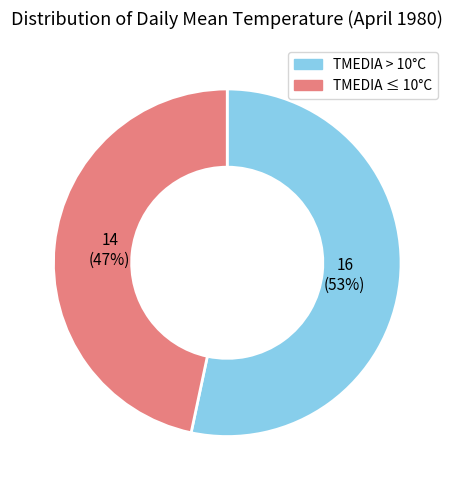

Rank the categories by value from highest to lowest.

TMEDIA > 10°C, TMEDIA ≤ 10°C